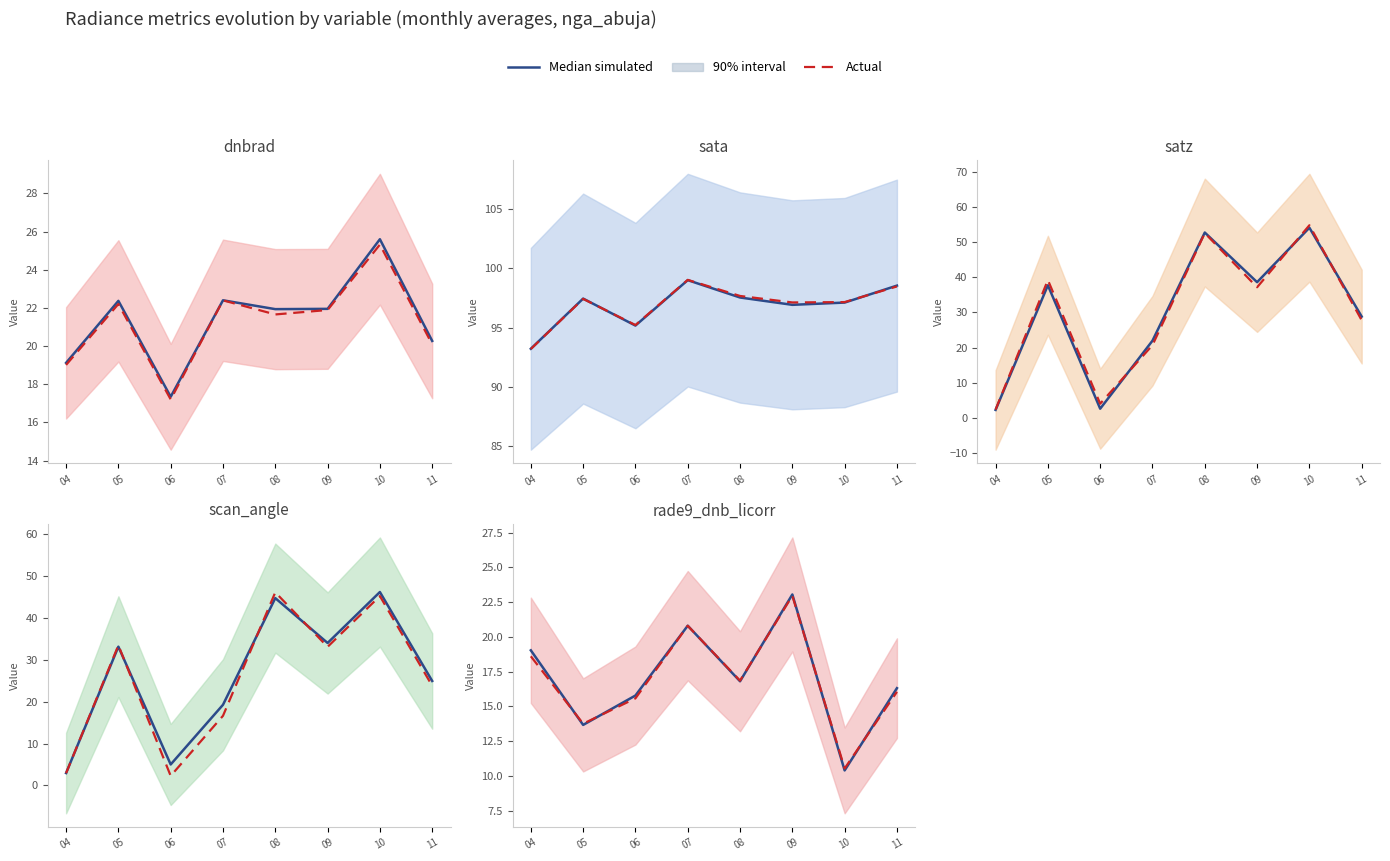

Is this an area chart (filled region under the line)?

No